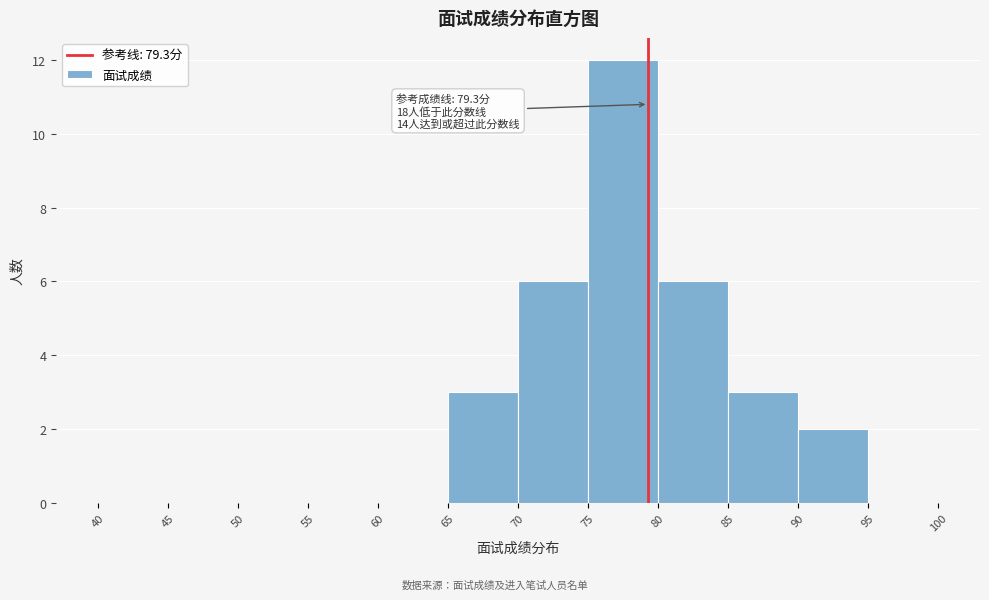

Over which range of the x-axis is the bar tallest?

75 to 80